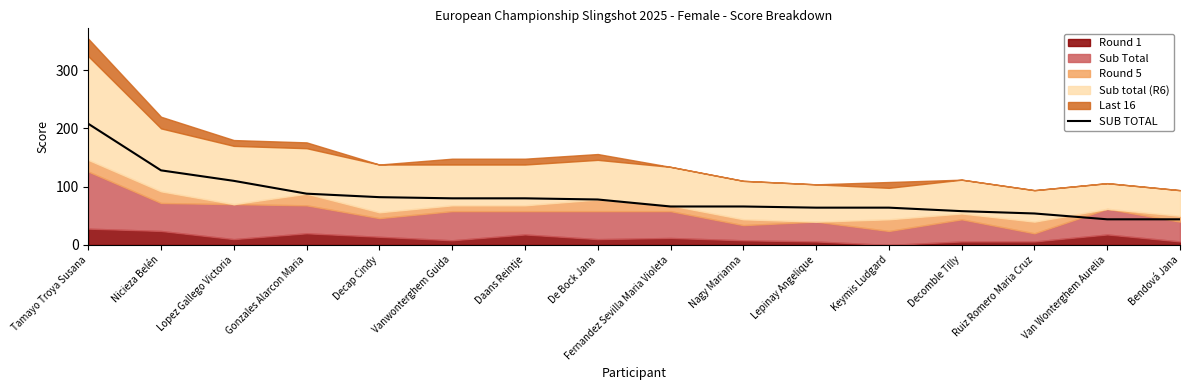

List the labels in order of value, smallest first.

Van Wonterghem Aurelia, Bendová Jana, Ruiz Romero Maria Cruz, Decomble Tilly, Lepinay Angelique, Keymis Ludgard, Fernandez Sevilla Maria Violeta, Nagy Marianna, De Bock Jana, Vanwonterghem Guida, Daans Reintje, Decap Cindy, Gonzales Alarcon Maria, Lopez Gallego Victoria, Nicieza Belén, Tamayo Troya Susana